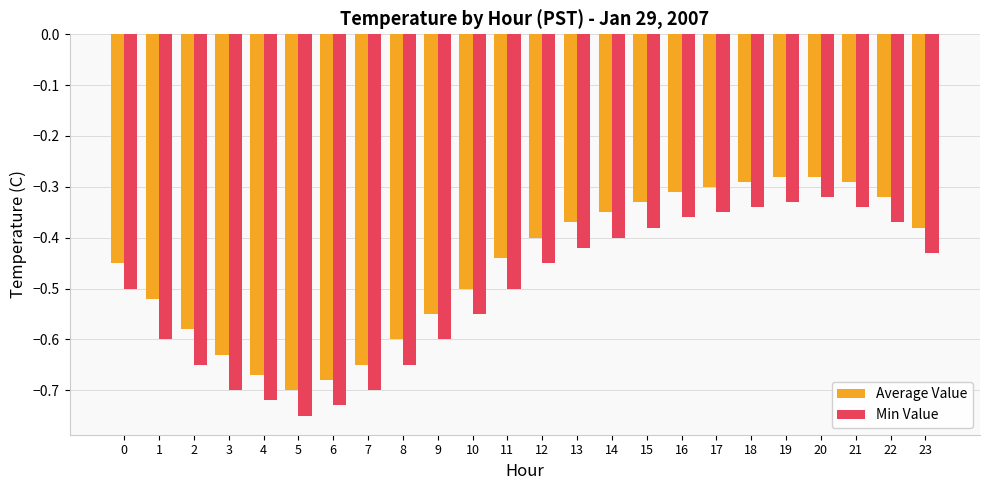

At which label does Average Value reach its minimum?

5